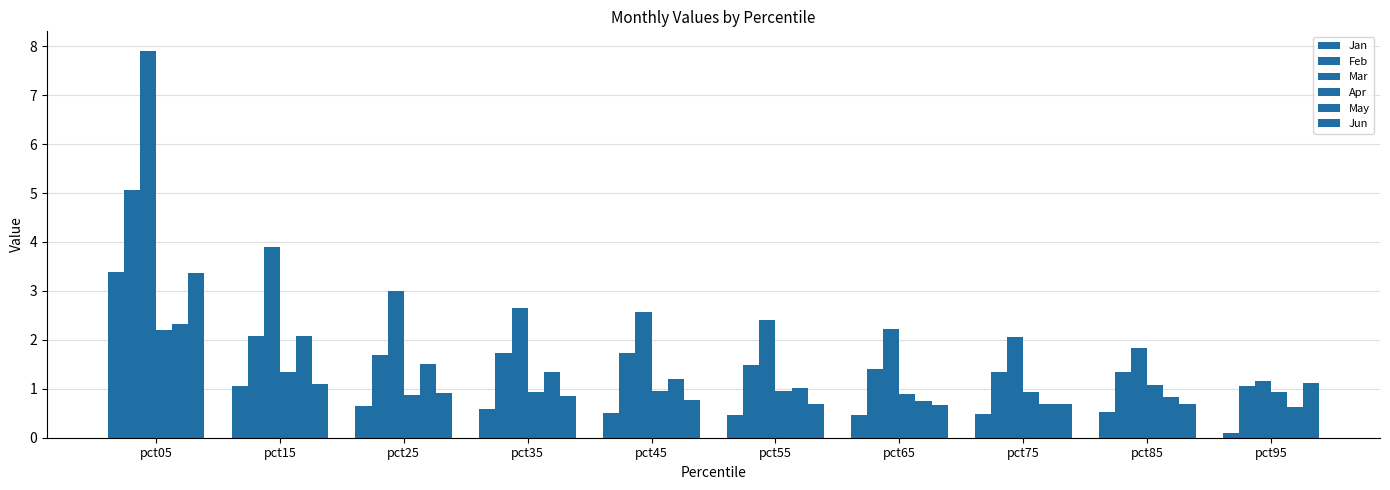

Which series has the largest range (max minus min)?

Mar